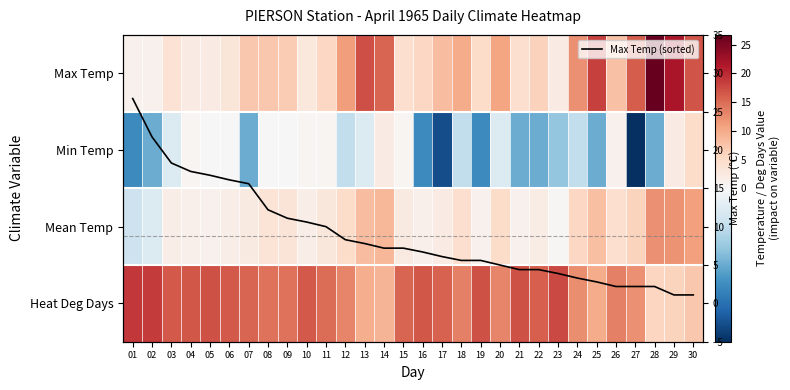

List the labels in order of Mean Temp value, smallest first.

01, 02, 23, 05, 19, 21, 04, 16, 03, 06, 10, 22, 17, 07, 15, 11, 09, 08, 18, 26, 12, 20, 24, 27, 25, 13, 14, 30, 29, 28